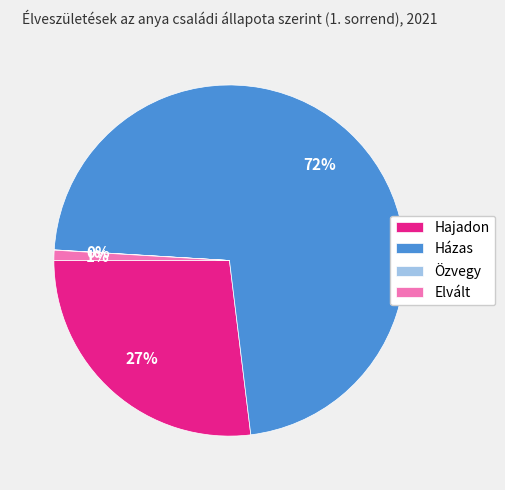

Is there any slice that represents more than half of the pie?

Yes